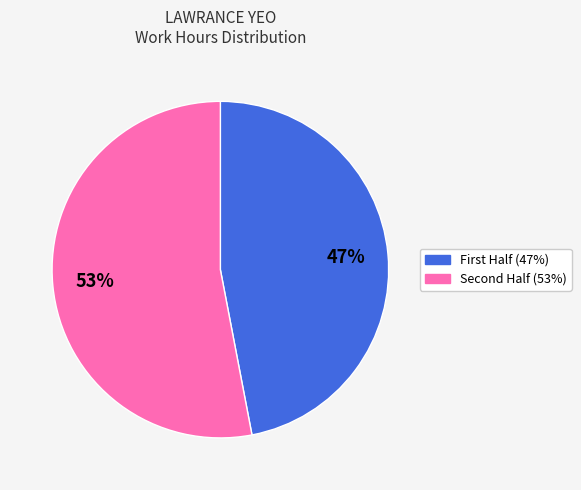

Is there a majority slice in this chart?

Yes